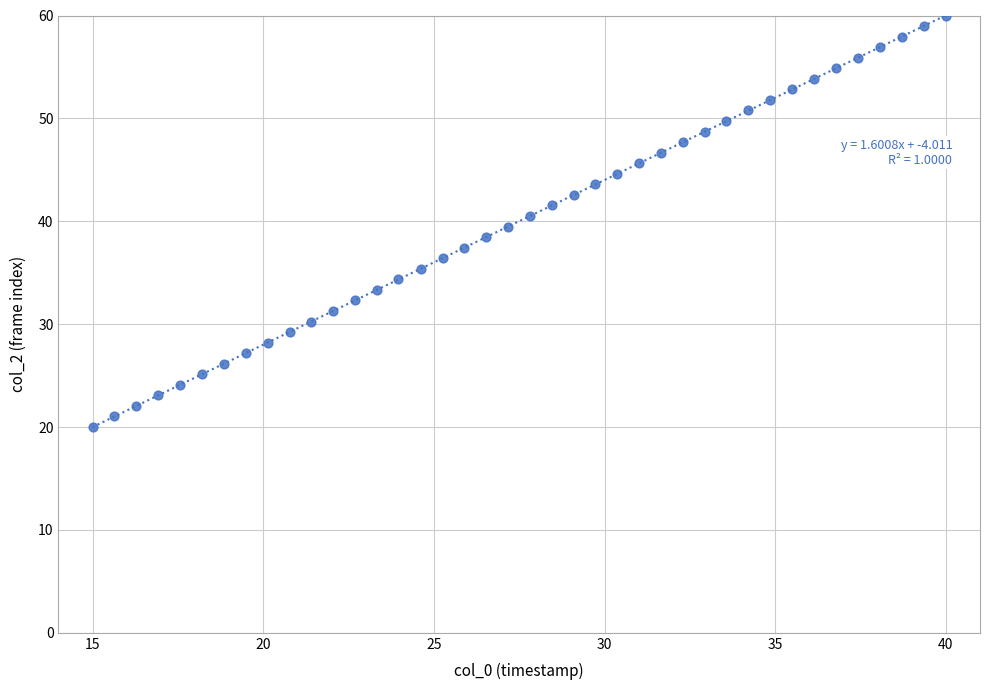

What is the range of Y values (max minus min)?

40.0